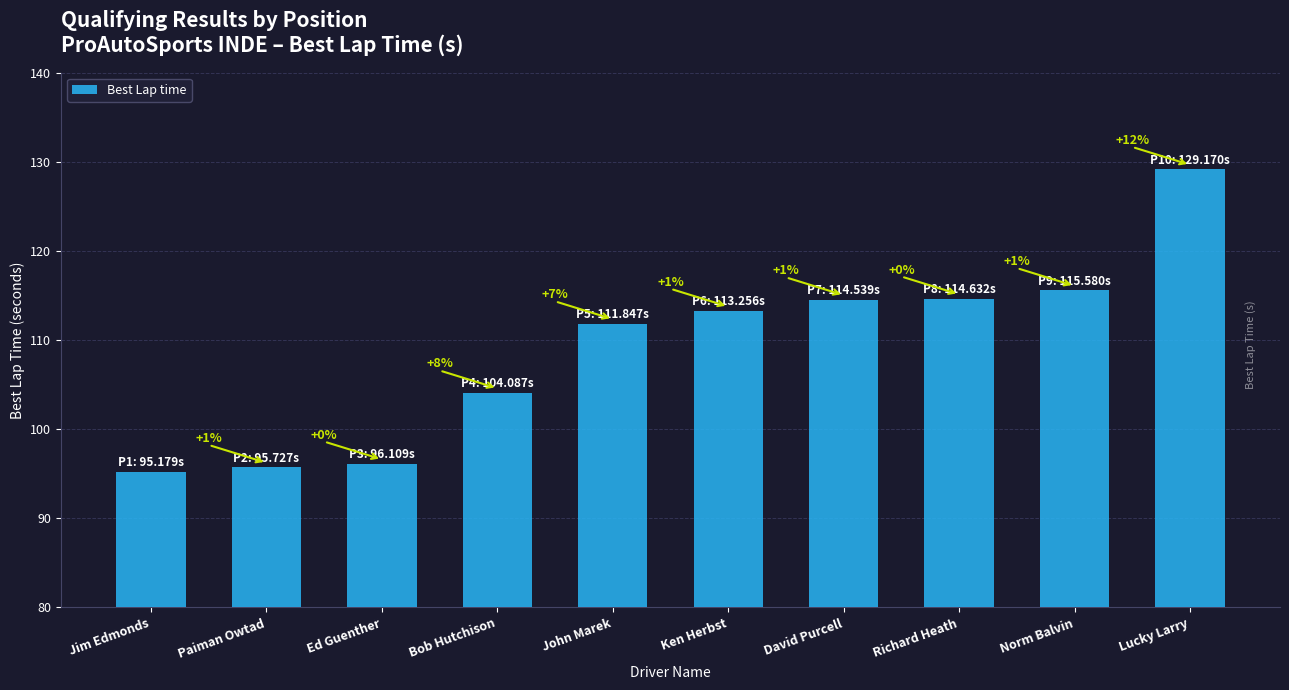

List the labels in order of value, smallest first.

Jim Edmonds, Paiman Owtad, Ed Guenther, Bob Hutchison, John Marek, Ken Herbst, David Purcell, Richard Heath, Norm Balvin, Lucky Larry